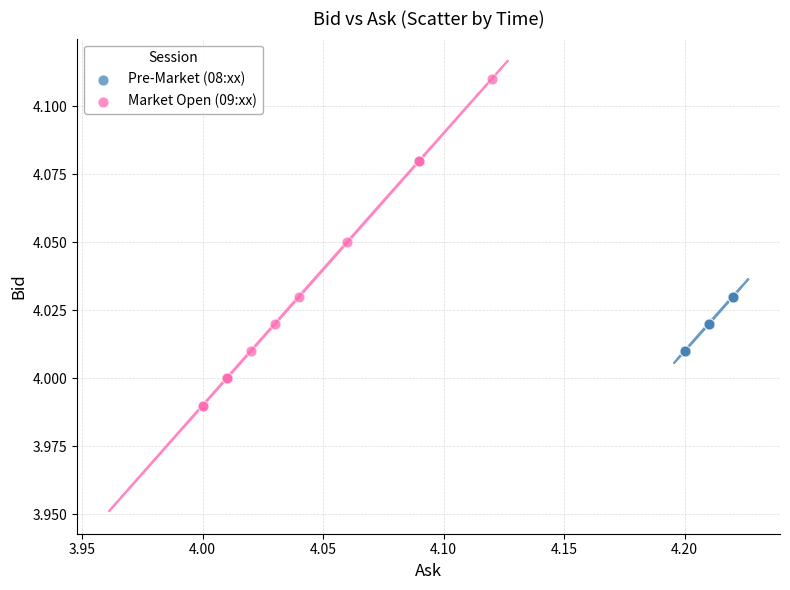

Which series has the largest Y range (max minus min)?

Market Open (09:xx)